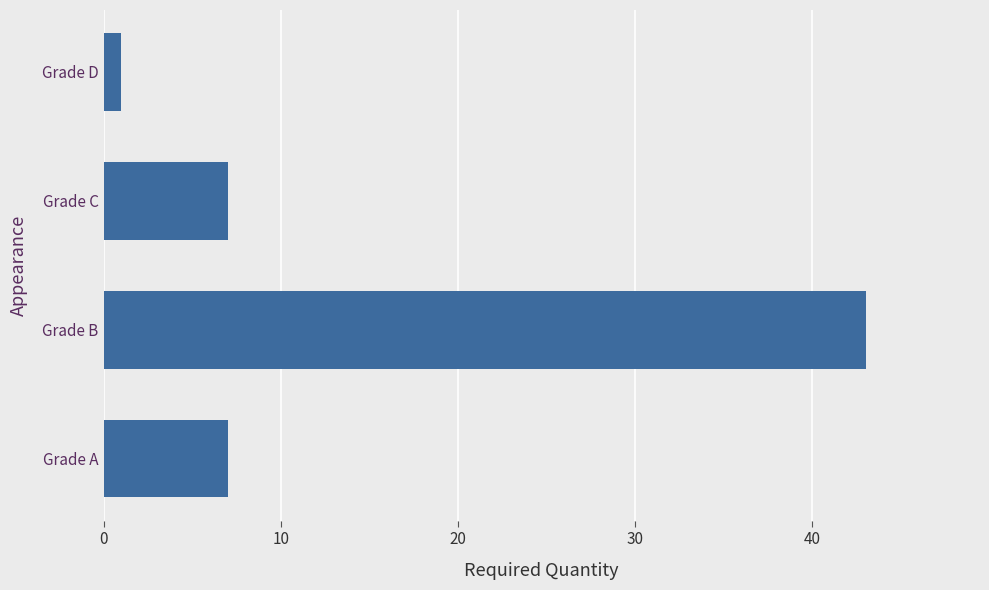

Reading bottom to top, list all the values displayed in this chart.

Grade A=7	Grade B=43	Grade C=7	Grade D=1